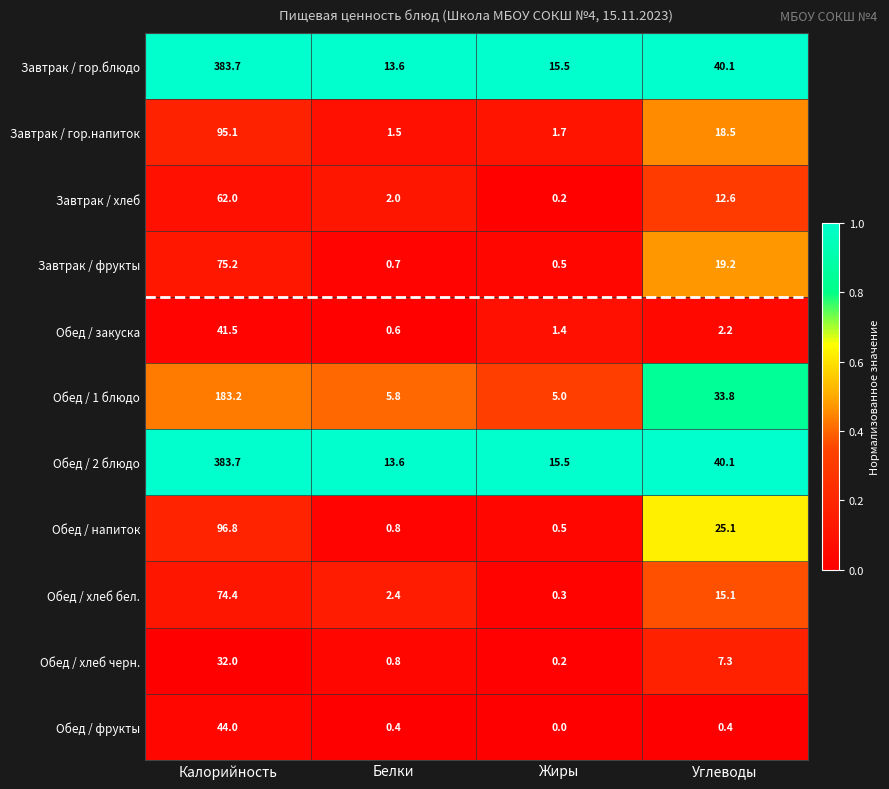

List the labels in order of Обед / хлеб черн. value, smallest first.

Жиры, Белки, Углеводы, Калорийность